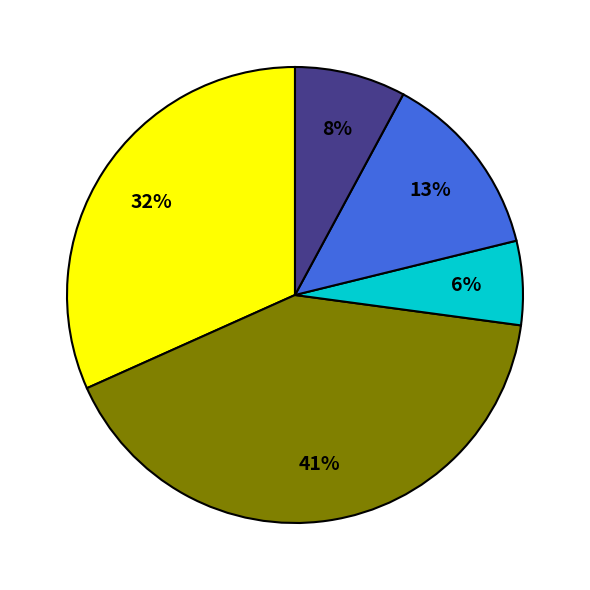

Is there any slice that represents more than half of the pie?

No